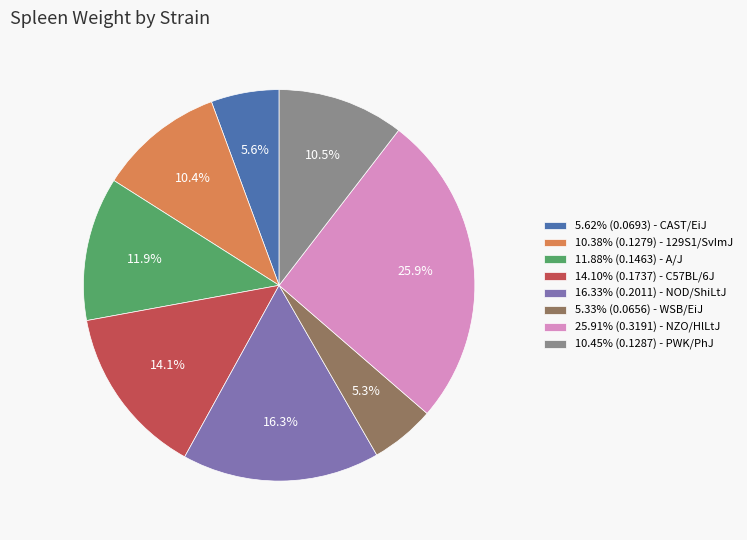

Does 11.88% (0.1463) - A/J represent more than half of the total?

No